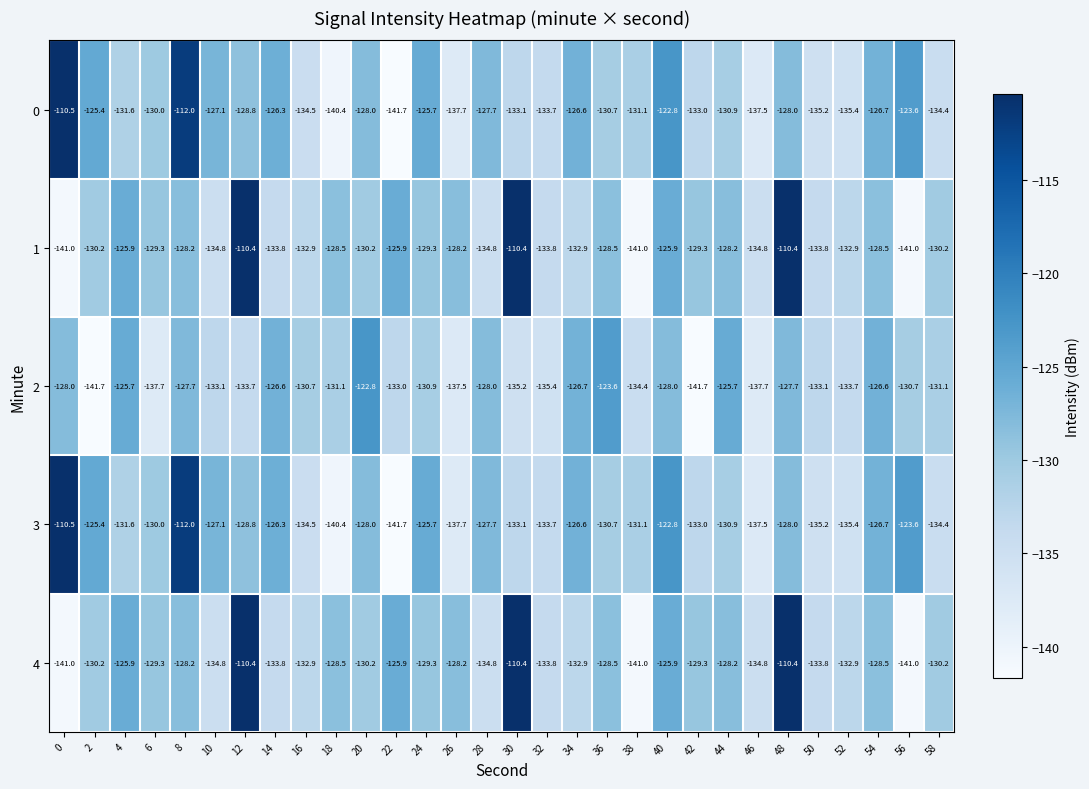

What is the total value across all series at 56?

-659.9